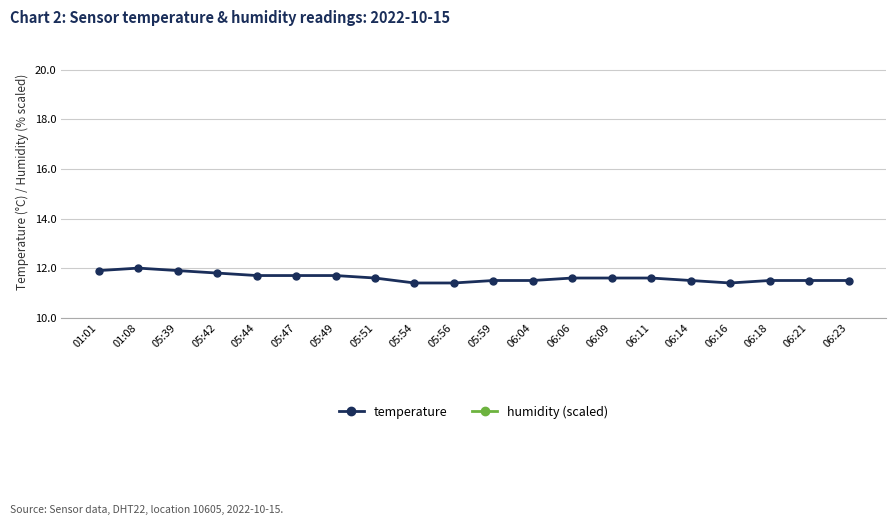

List the series in order of their overall mean, highest first.

temperature, humidity (scaled)